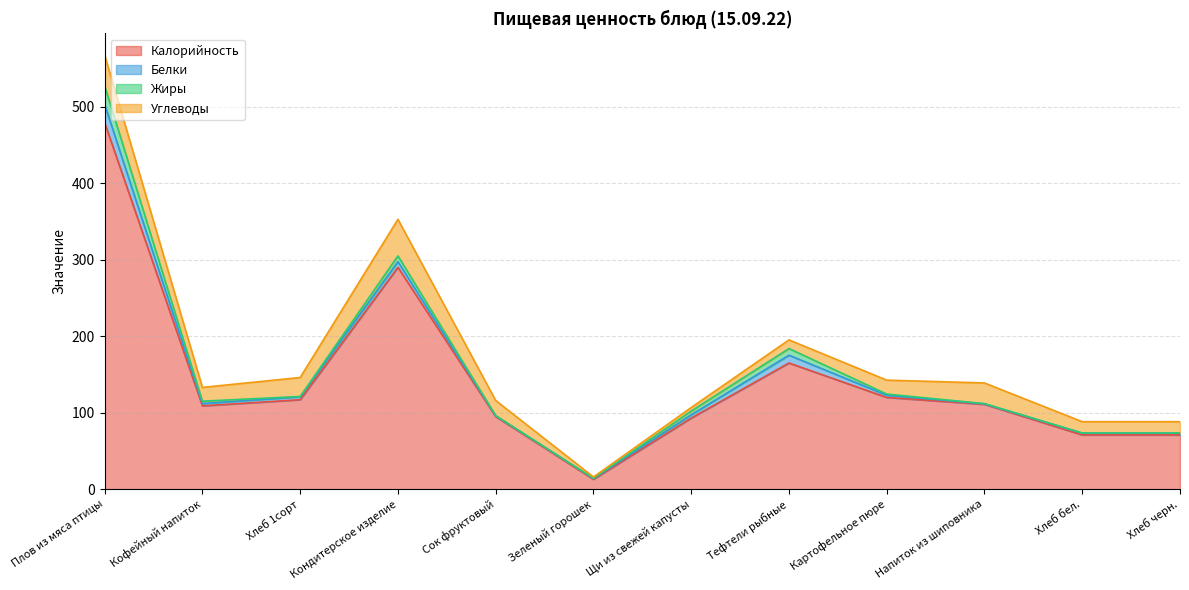

List the labels in order of Углеводы value, largest first.

Кондитерское изделие, Плов из мяса птицы, Напиток из шиповника, Хлеб 1сорт, Сок фруктовый, Картофельное пюре, Кофейный напиток, Хлеб бел., Хлеб черн., Тефтели рыбные, Щи из свежей капусты, Зеленый горошек